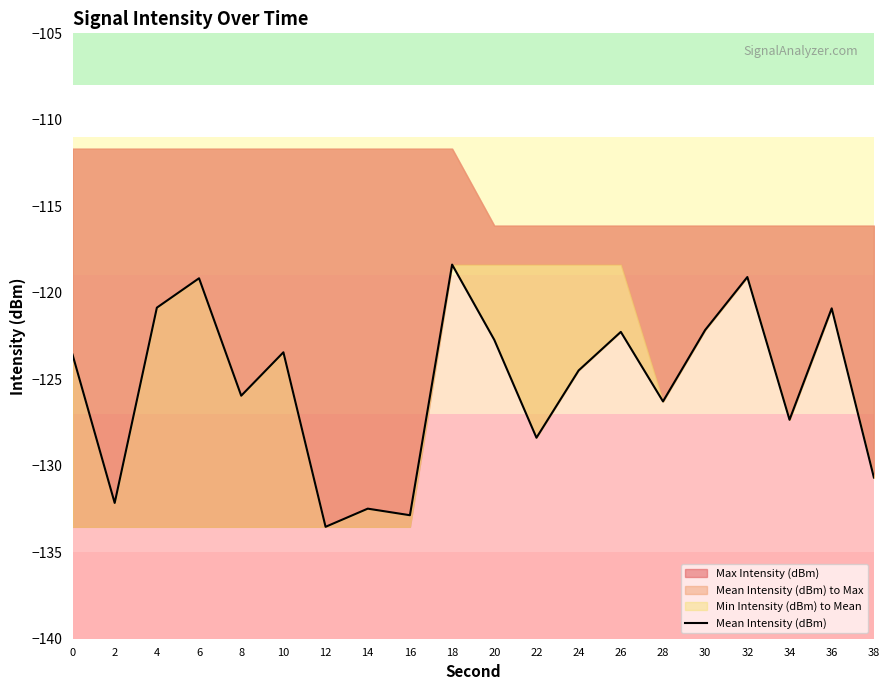

Between 22 and 4, which is larger?

4